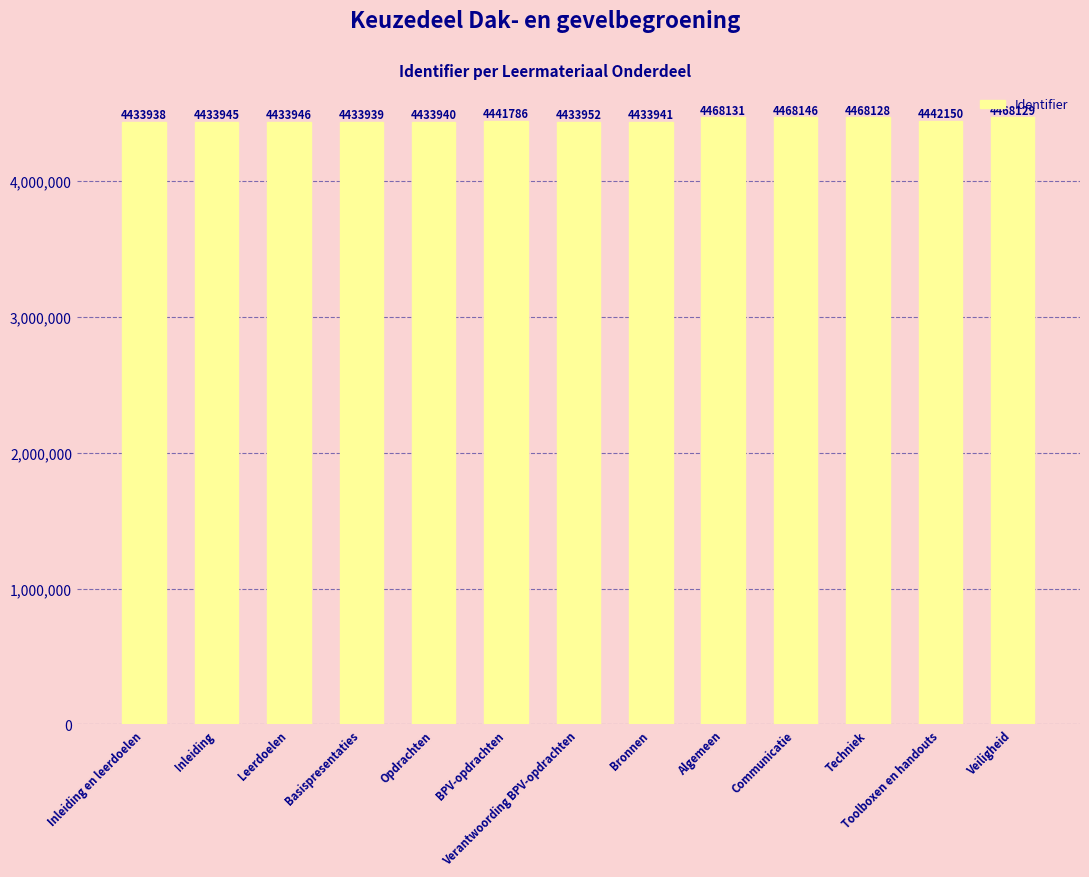

Reading left to right, what are all the values shown in this chart?

4433938	4433945	4433946	4433939	4433940	4441786	4433952	4433941	4468131	4468146	4468128	4442150	4468129